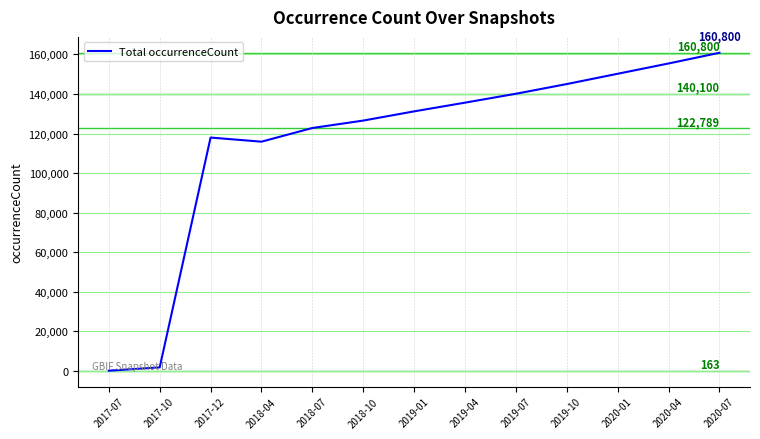

What is the sum of all values?

1503471